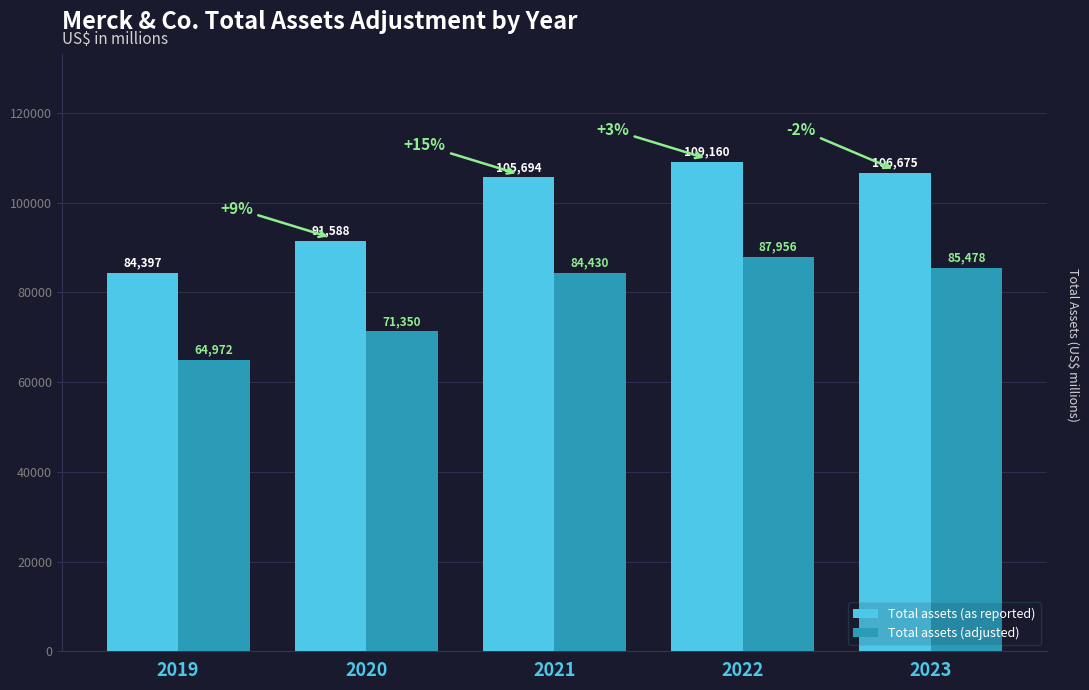

At 2019, list the series in order from smallest to largest.

Total assets (adjusted), Total assets (as reported)